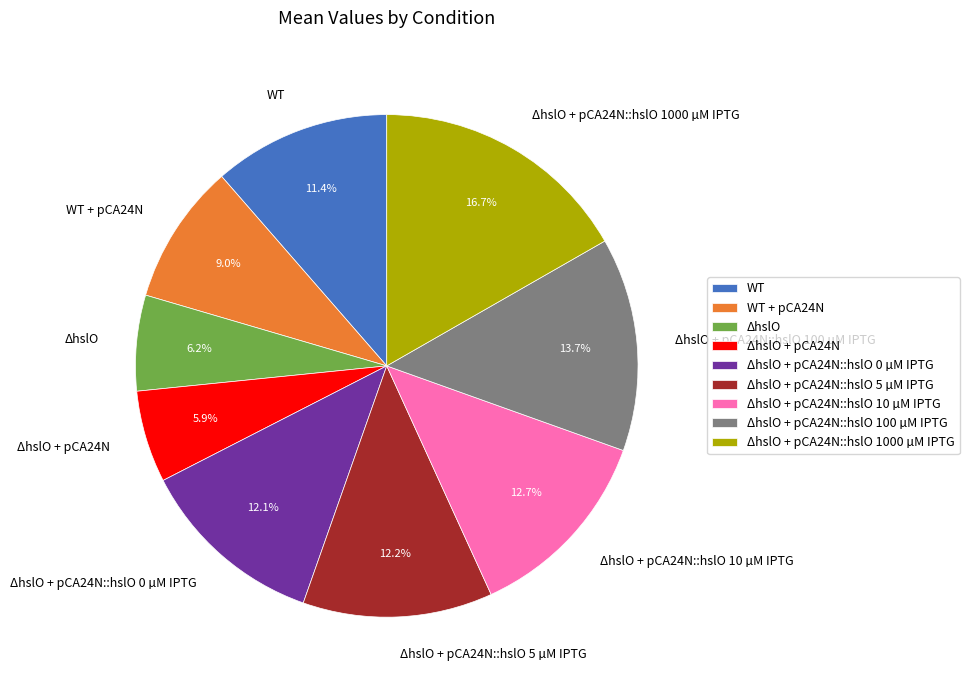

Which has a higher value, WT or ΔhslO + pCA24N::hslO 100 µM IPTG?

ΔhslO + pCA24N::hslO 100 µM IPTG